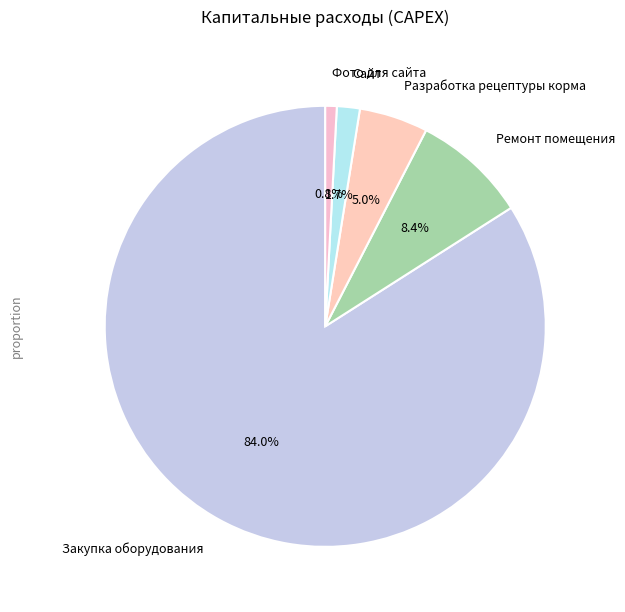

What percentage is the Ремонт помещения slice, to the nearest percent?

8%